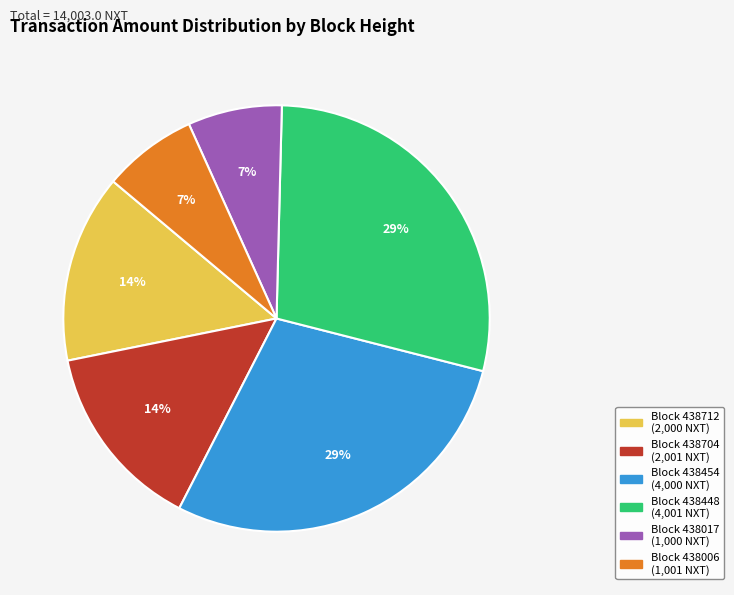

To the nearest percent, what is the average slice percentage?

17%